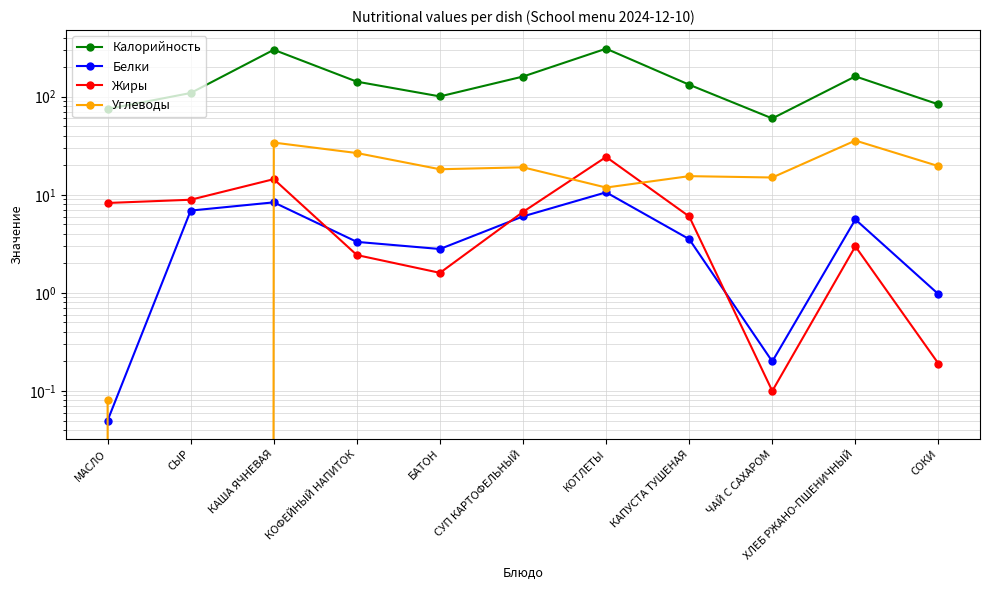

True or false: Калорийность and Жиры cross at least once.

False